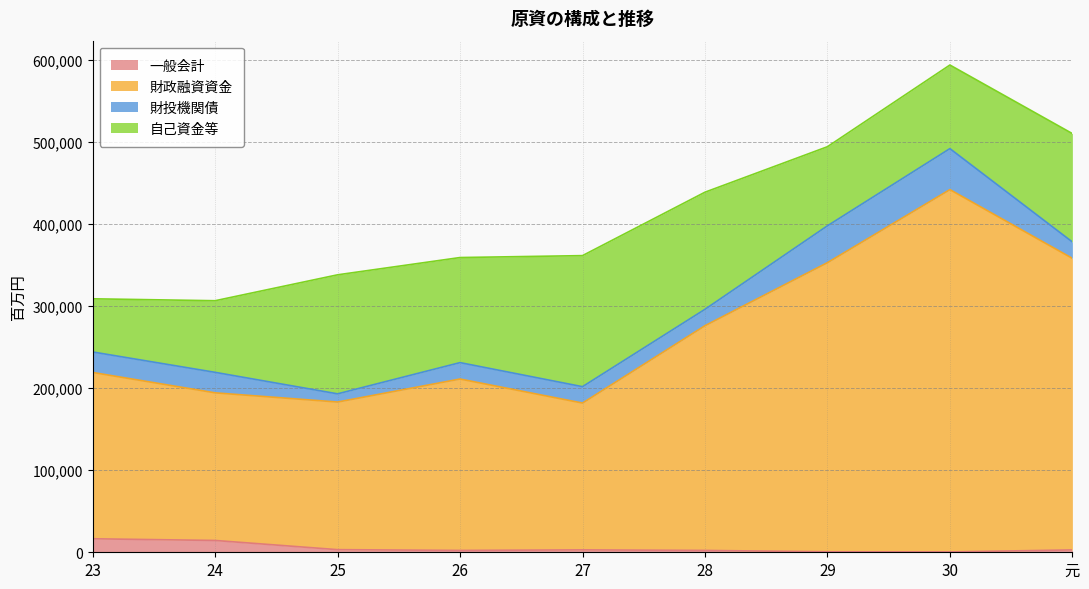

What is the average value of the 財政融資資金 series?

268892